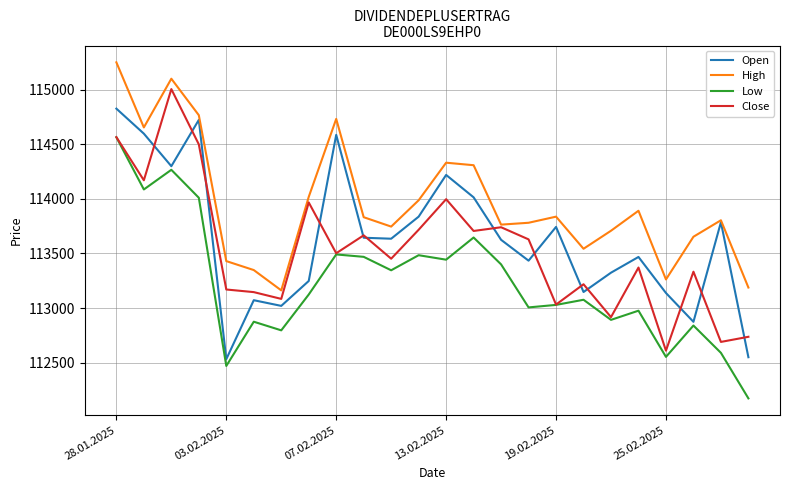

What is the highest value of the High series?

115250